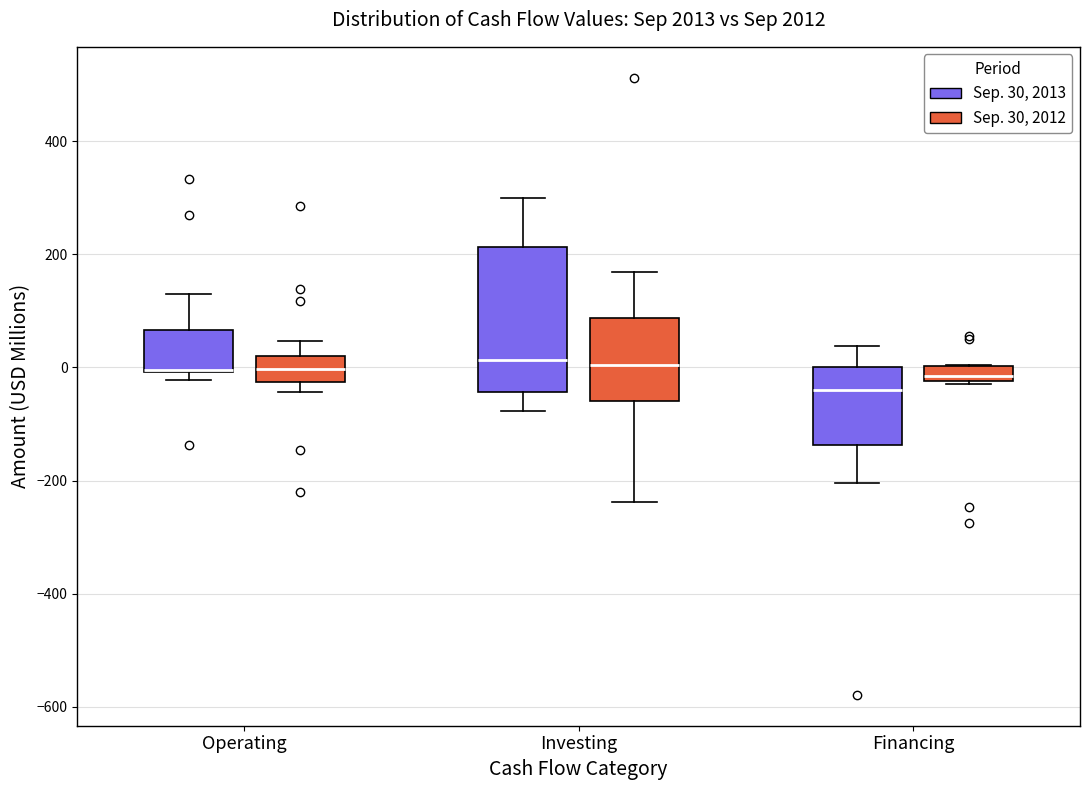

Where is the lower edge of the box for Financing (Sep. 30, 2013) on the y-axis? The values are not printed on the chart, so give them approximately, as read against the axis.

-140